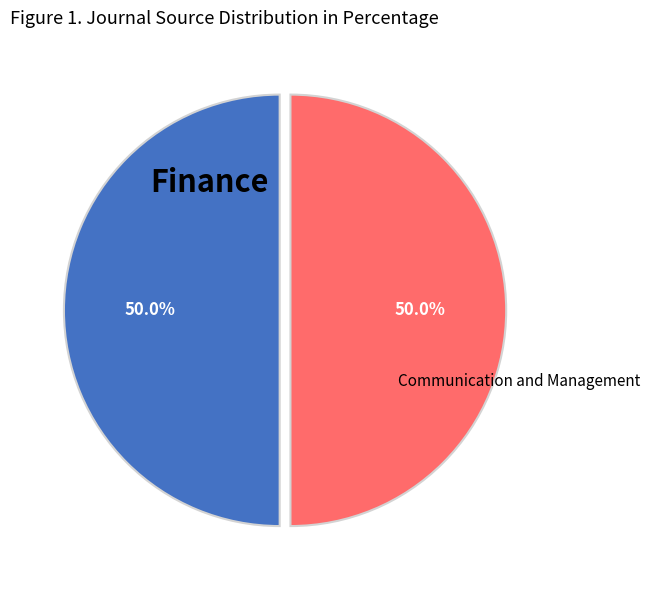

How many segments does this pie chart have?

2